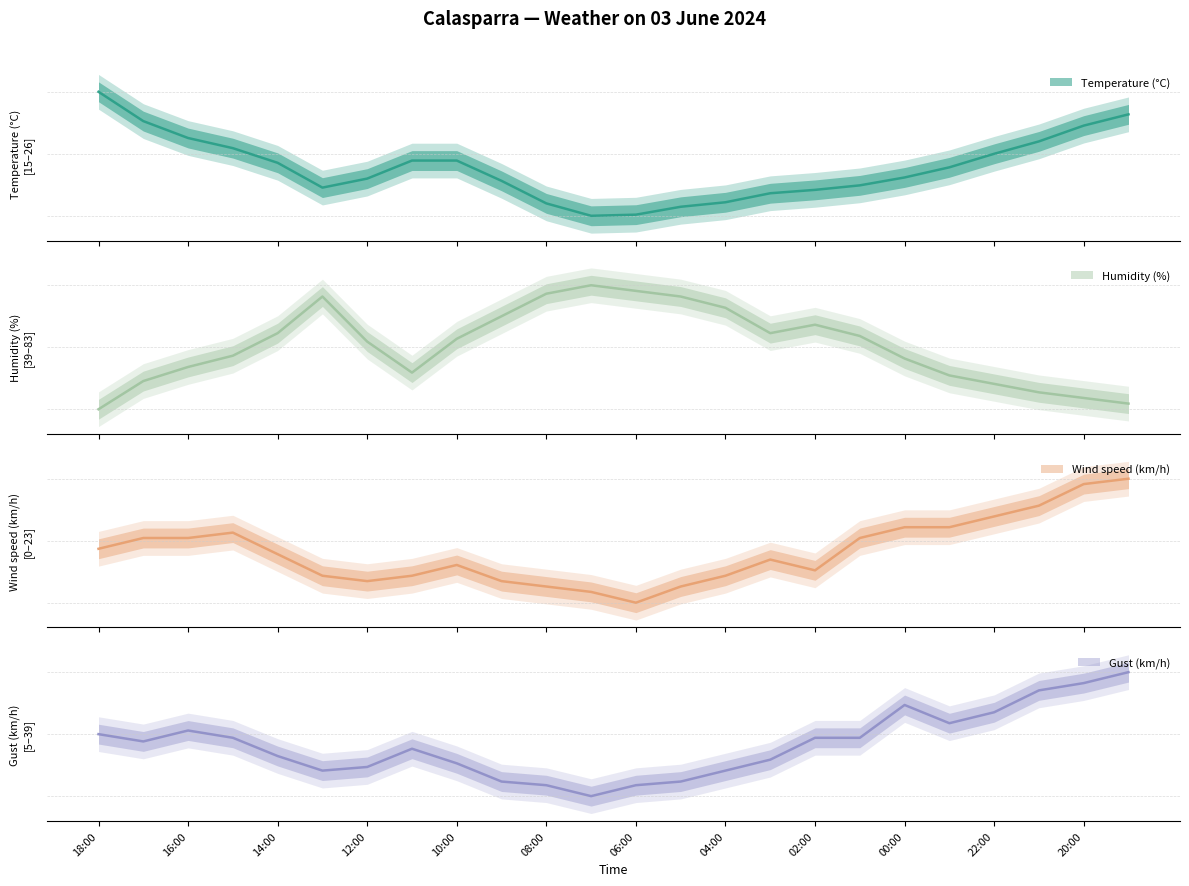

Rank the categories by Gust (km/h) value from highest to lowest.

19:00, 20:00, 21:00, 00:00, 22:00, 23:00, 16:00, 18:00, 15:00, 02:00, 01:00, 17:00, 11:00, 14:00, 03:00, 10:00, 12:00, 13:00, 04:00, 09:00, 05:00, 08:00, 06:00, 07:00